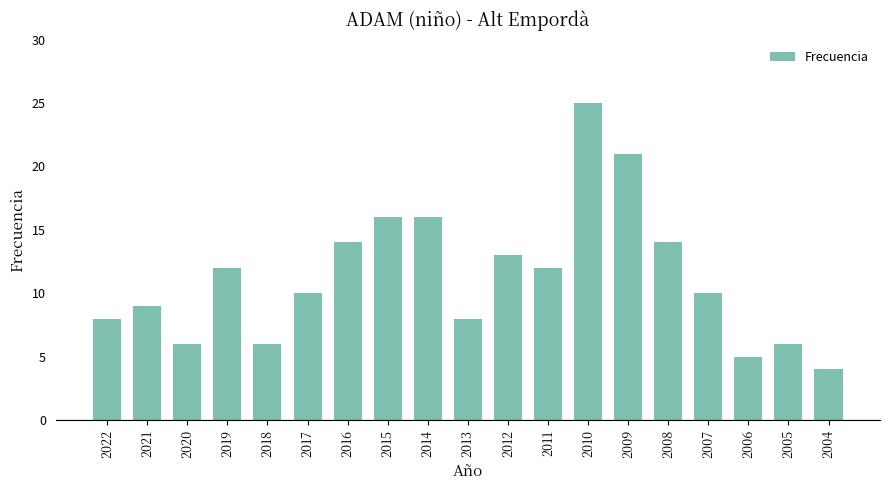

Which label corresponds to the largest value in the chart?

2010